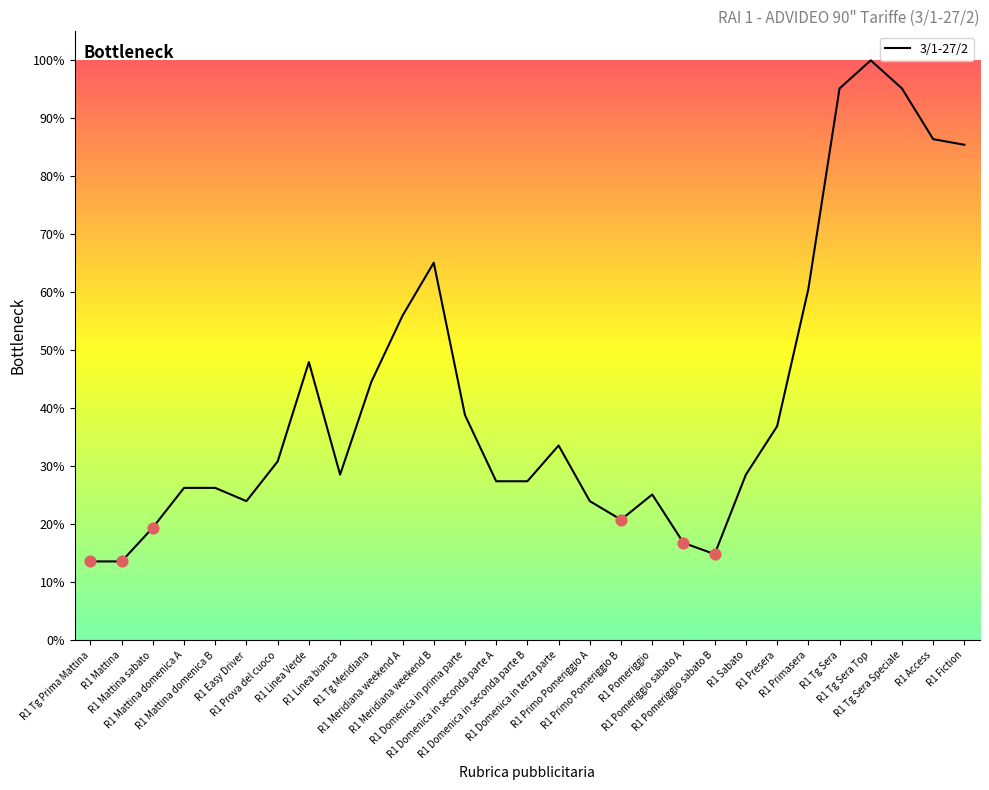

Approximately how many times larger is the value at R1 Access compared to R1 Prova del cuoco?

2.8